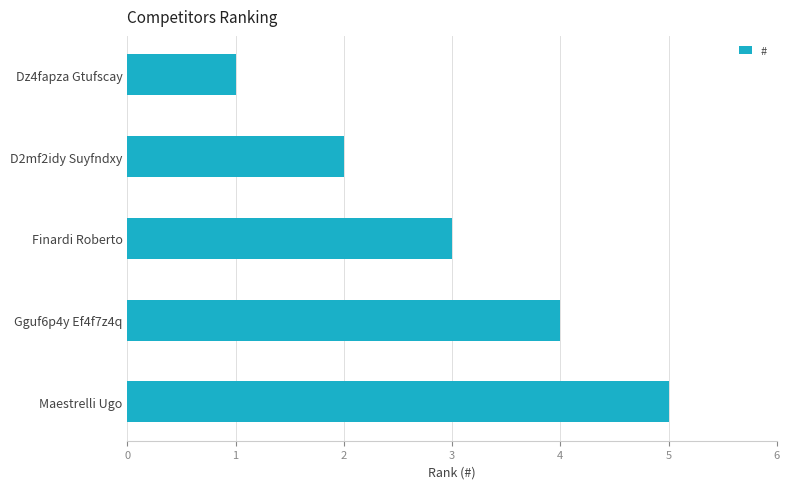

What is the ratio of the value at Gguf6p4y Ef4f7z4q to the value at Maestrelli Ugo?

0.8